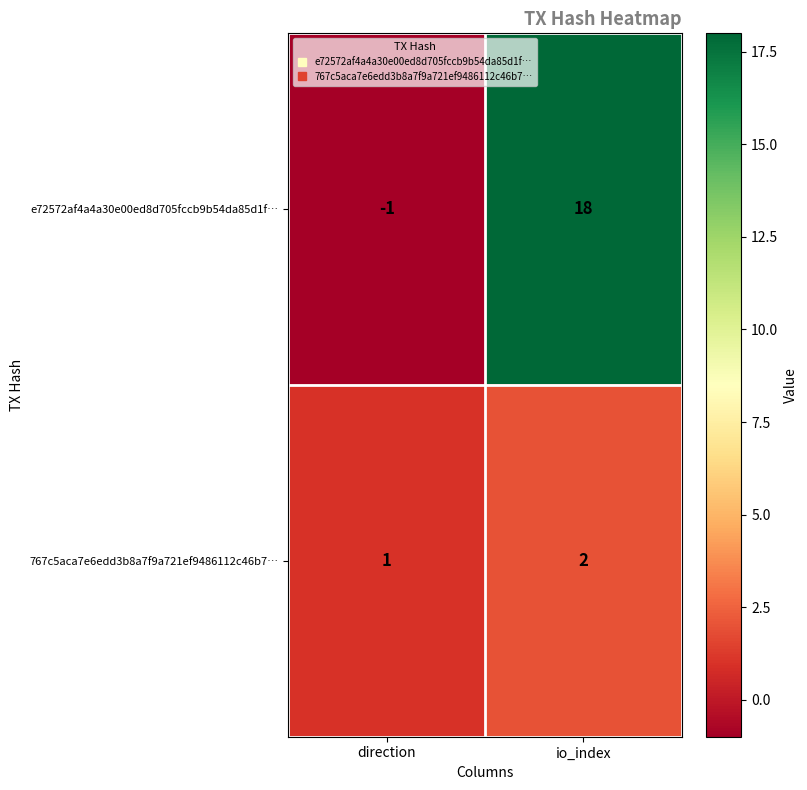

Count the number of categories in the chart.

2